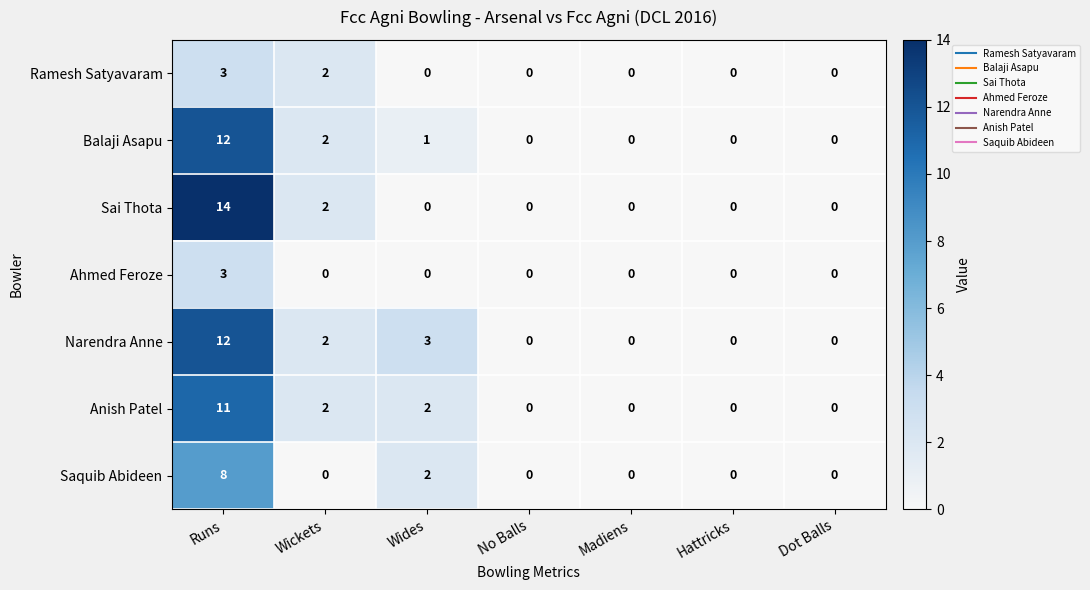

Where is Sai Thota nearest to the value 7?

Wickets